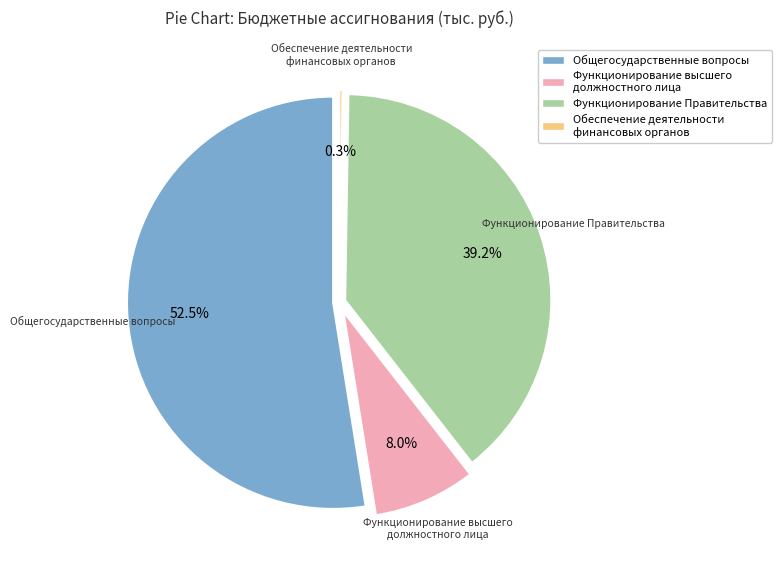

Approximately how many times larger is the value at ОБЩЕГОСУДАРСТВЕННЫЕ ВОПРОСЫ compared to Функционирование высшего должностного лица?

6.5